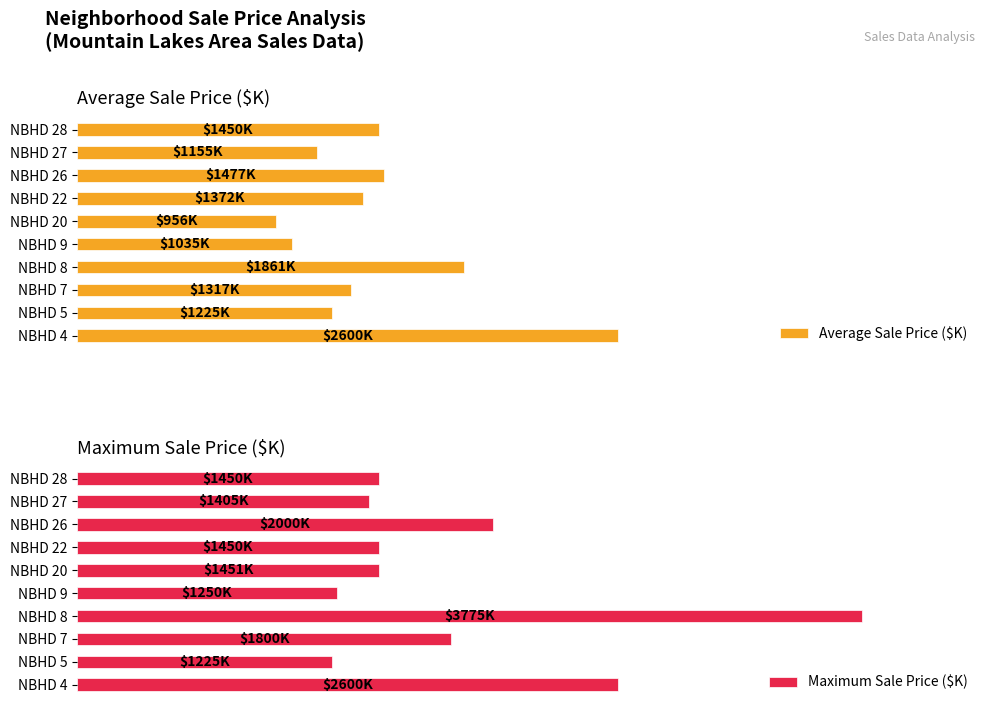

How many values in the Maximum Sale Price ($K) series are below 1451?

5